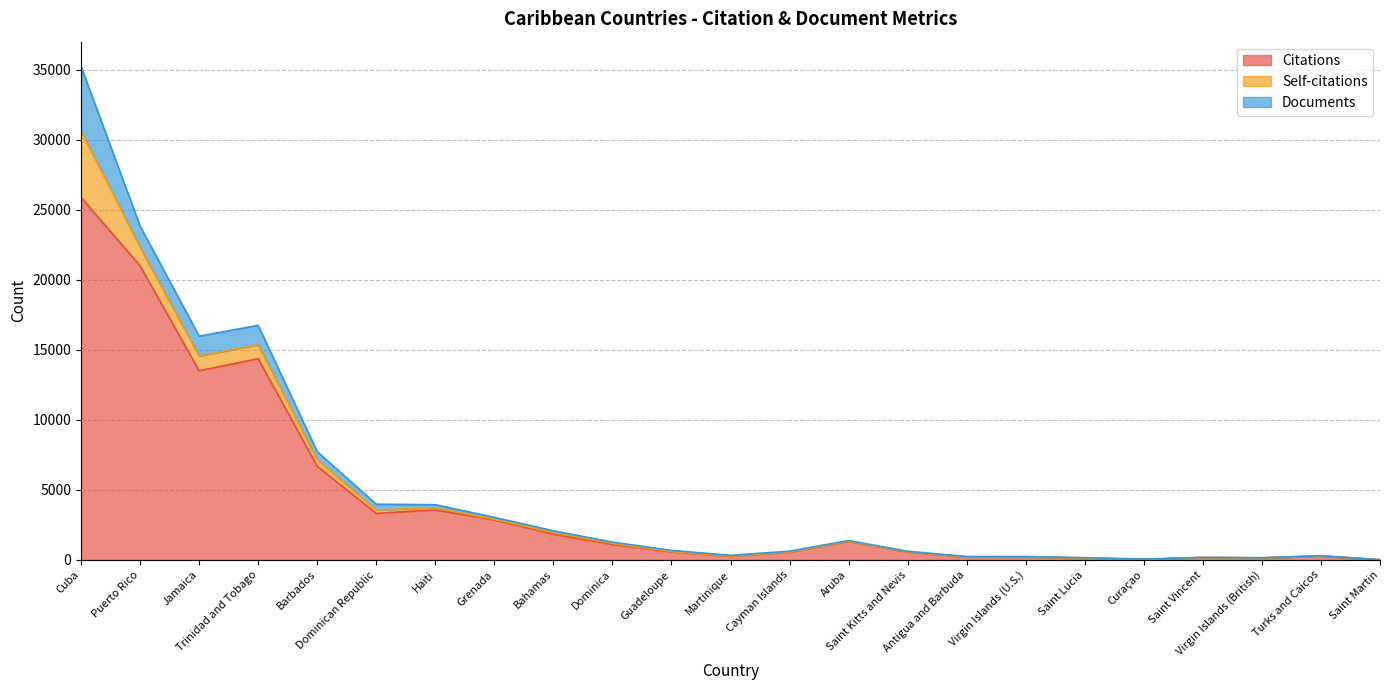

What position from the left is Virgin Islands (British)?

21